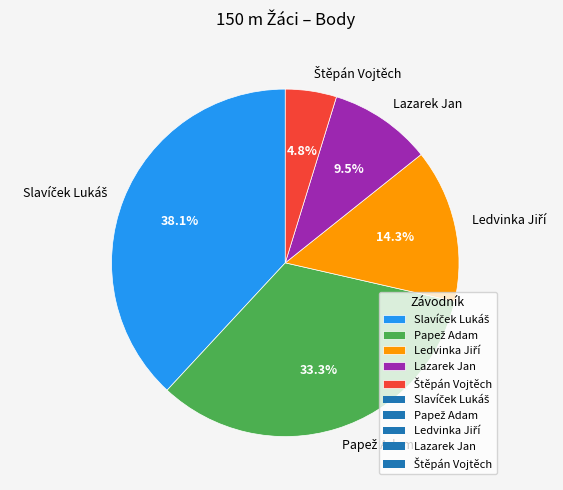

Count the number of slices in the pie.

5